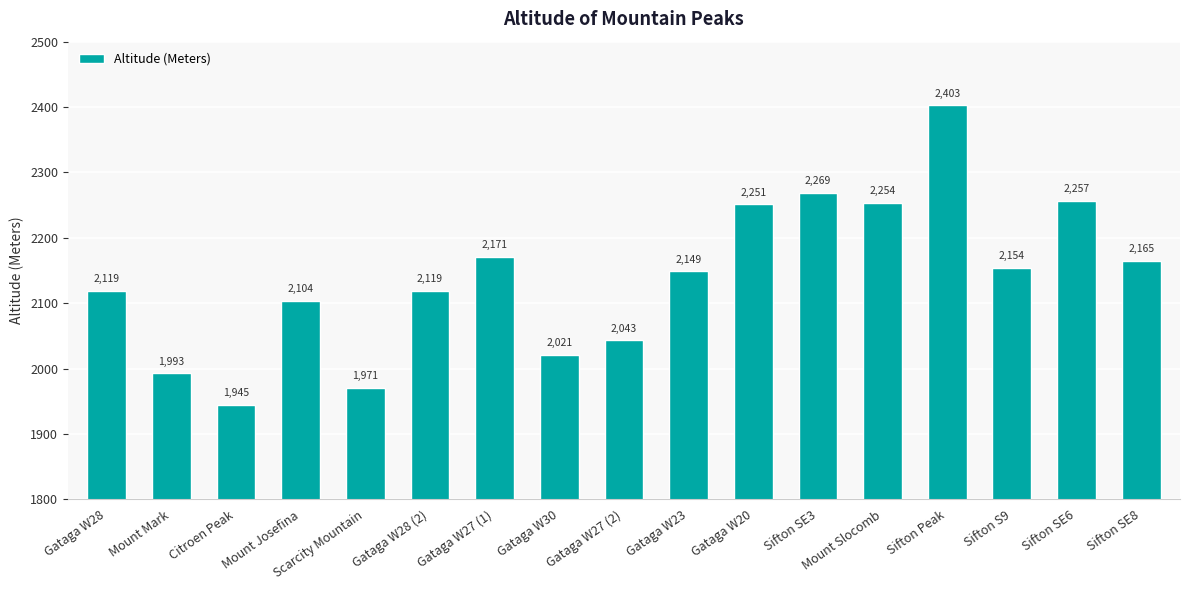

At which label is the value closest to 2174?

Gataga W27 (1)